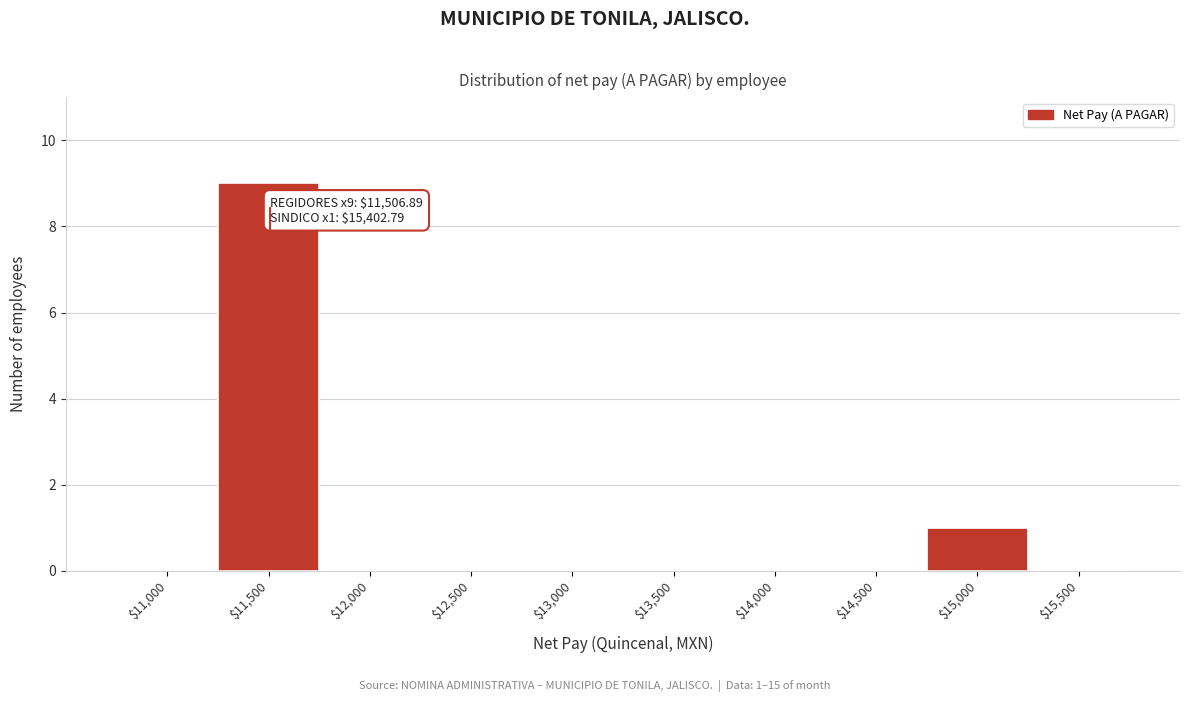

Is it true that the value at $11,000 is 0?

True